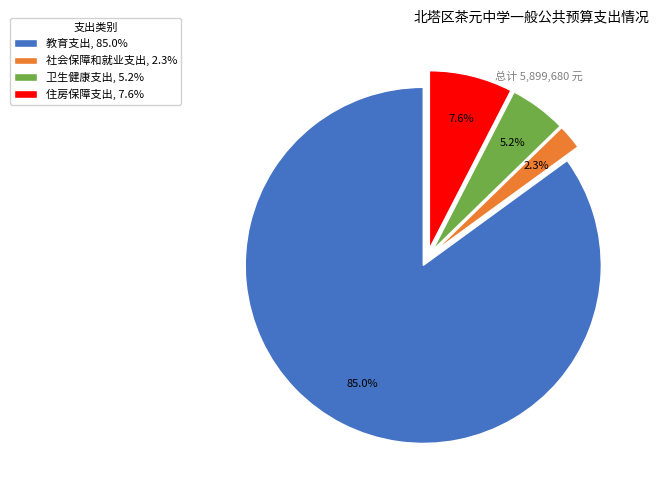

Which slice is the smallest?

社会保障和就业支出